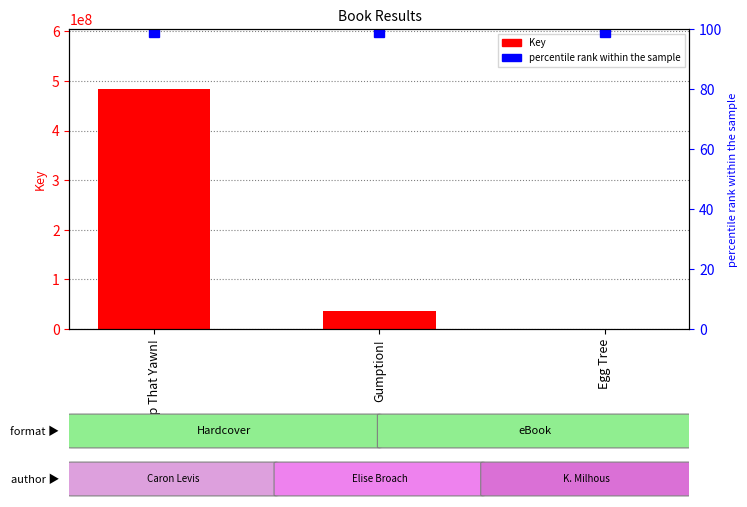

At Egg Tree, list the series in order from largest to smallest.

Key, percentile rank within the sample